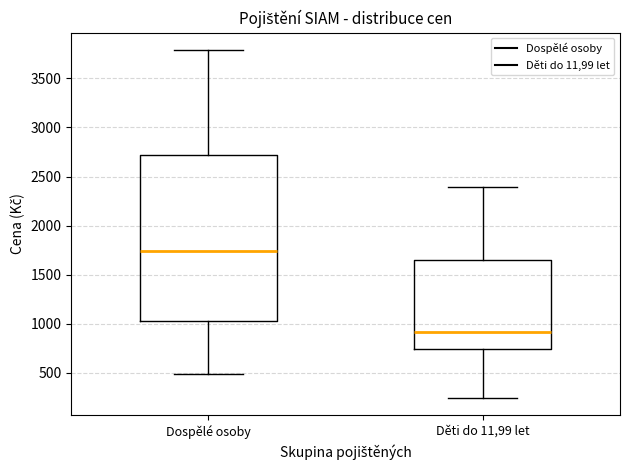

Where does the median line of the box for Děti do 11,99 let sit on the y-axis? The values are not printed on the chart, so give them approximately, as read against the axis.

900